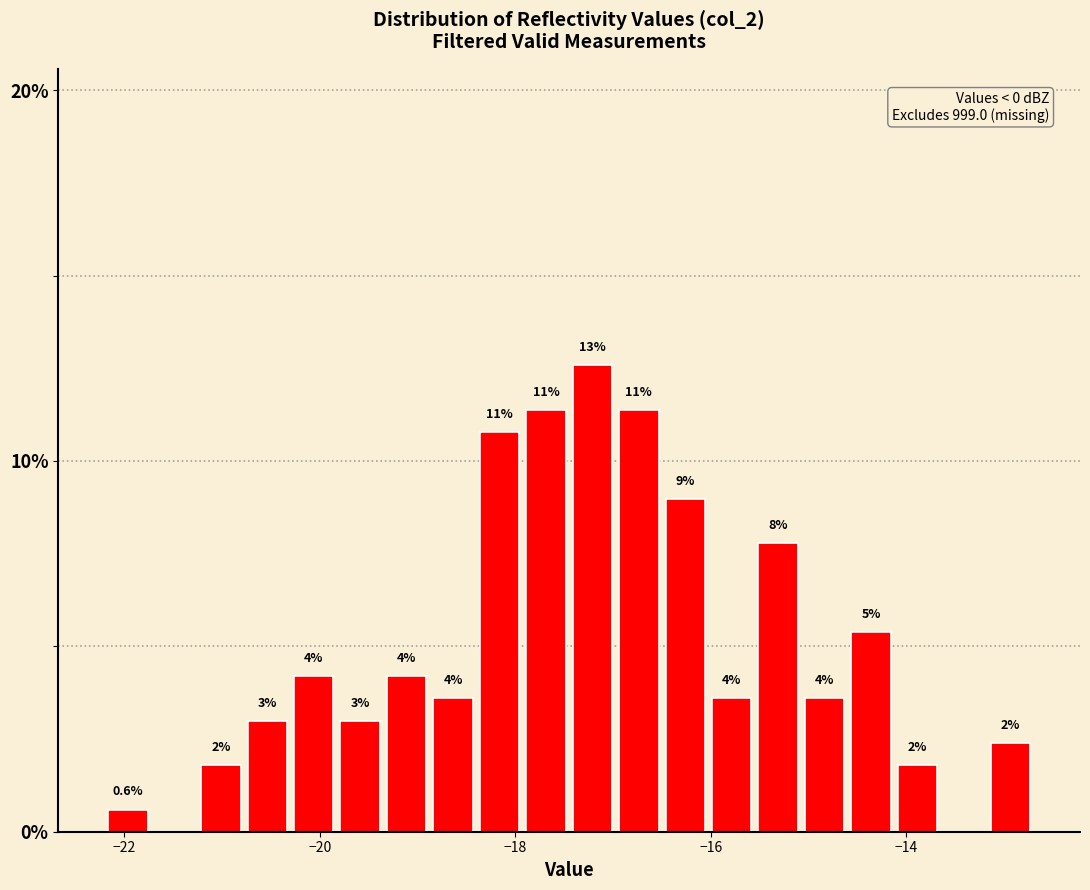

Read against the x-axis, roughly where is the centre of the tallest bar?

-17.2